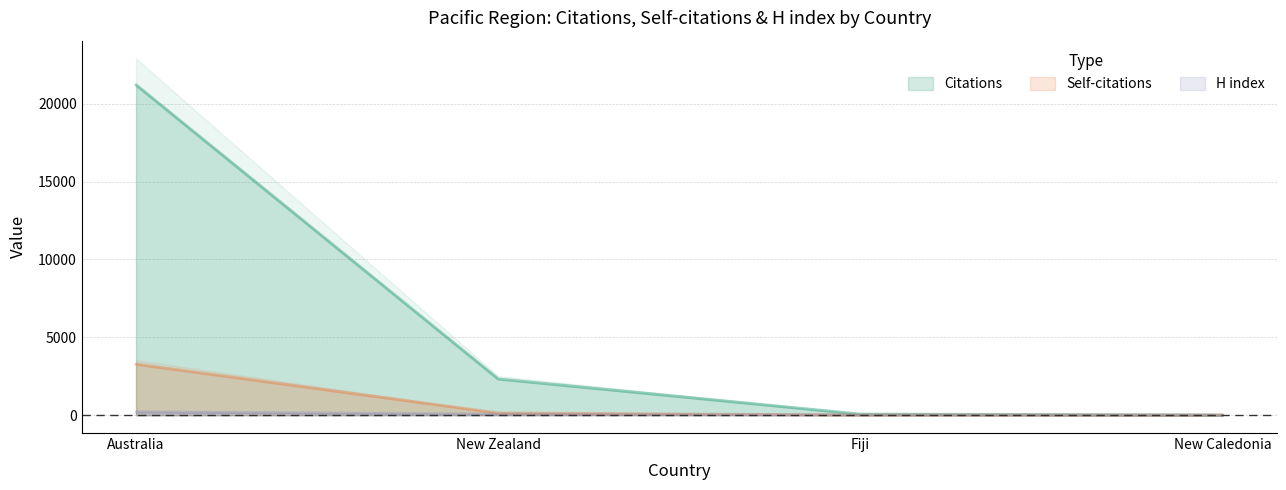

How many lines are shown in the chart?

3